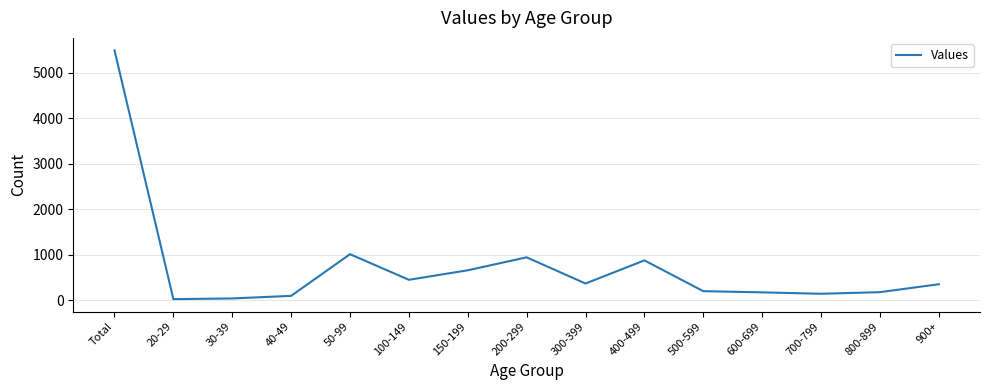

True or false: the data shows 366 at 300-399.

True